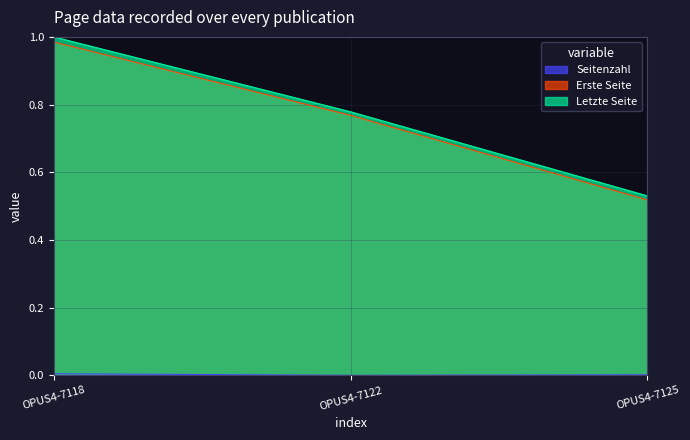

How many lines are shown in the chart?

3